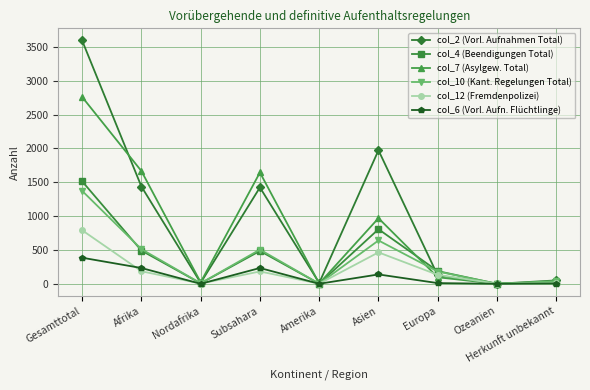

Where is the first local minimum for col_2 (Vorl. Aufnahmen Total)?

Nordafrika